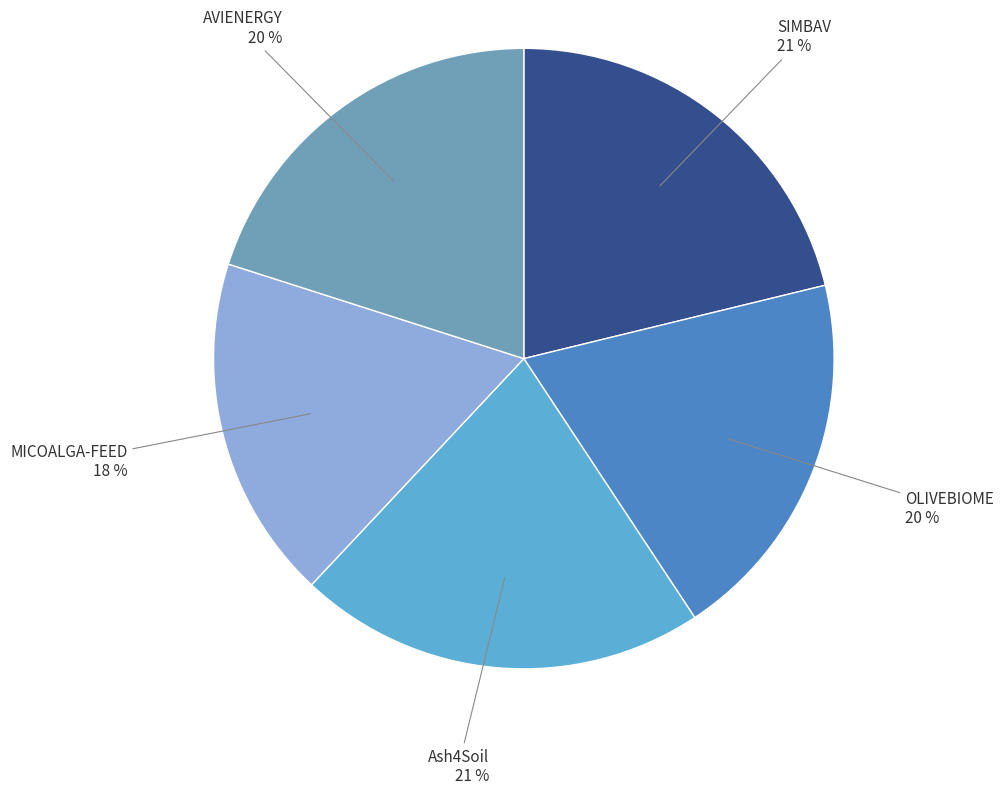

Count the number of slices in the pie.

5